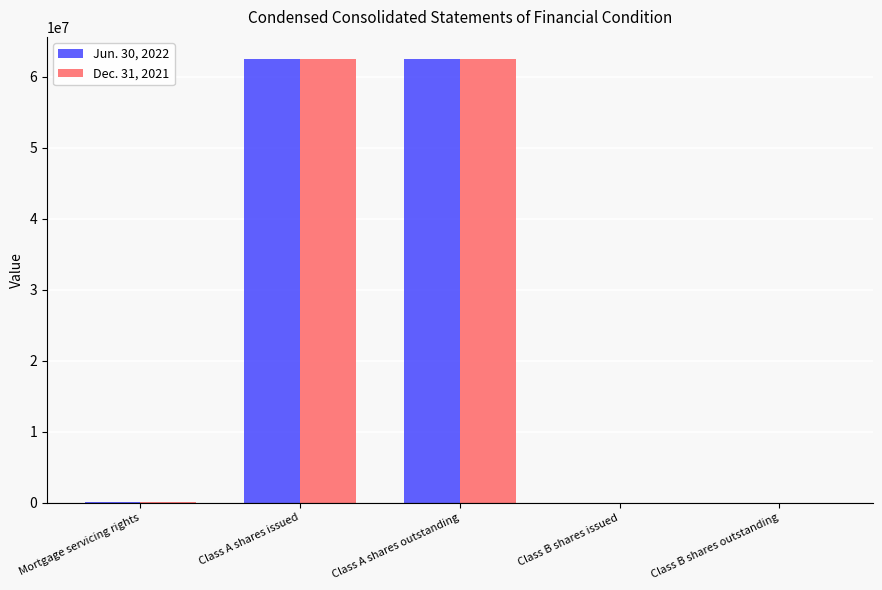

The Jun. 30, 2022 series shows 62474553 at Class A shares issued. True or false?

True